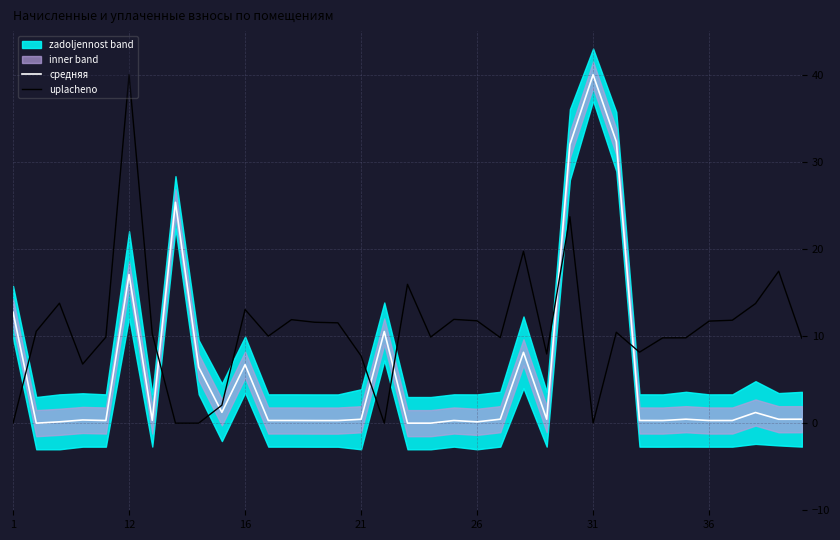

Which series ends up on top after the final intersection of uplacheno and средняя?

uplacheno